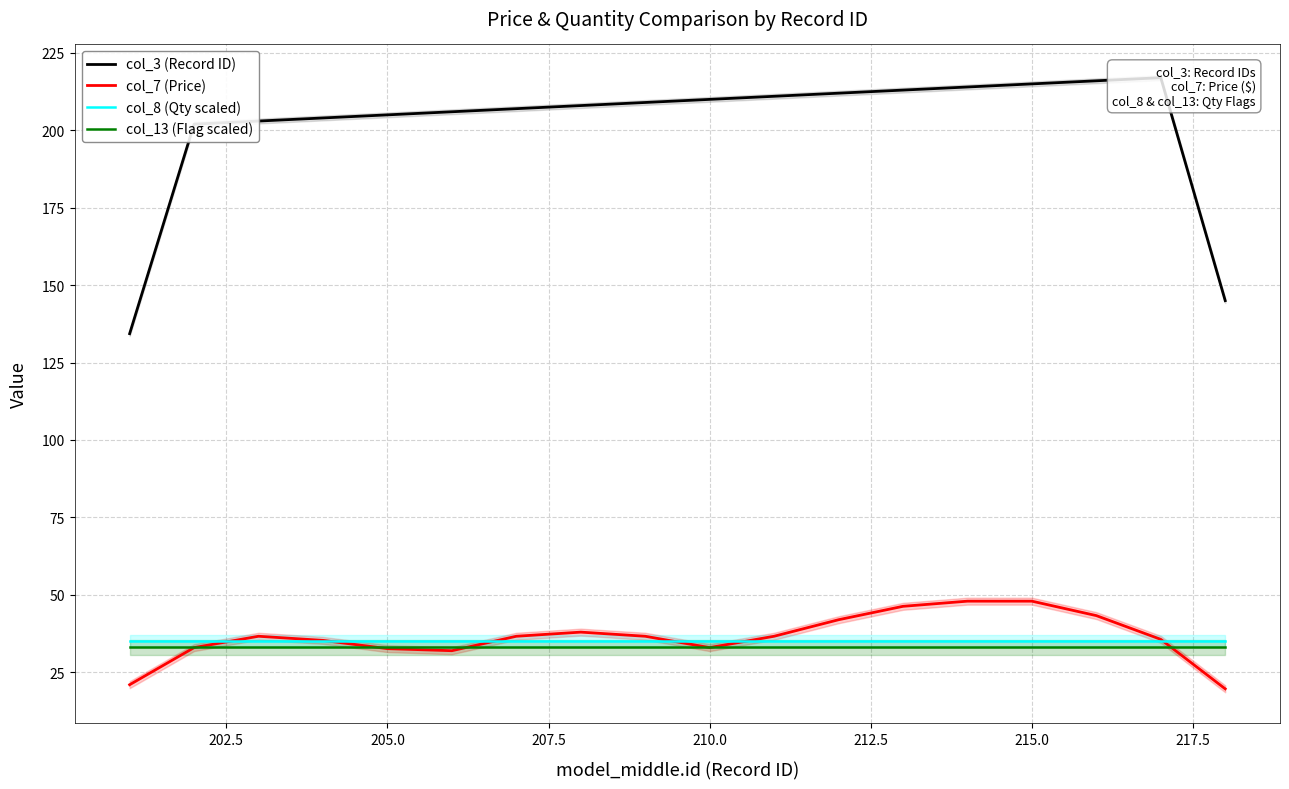

What are all the series names shown in the legend?

col_3 (Record ID), col_7 (Price), col_8 (Qty scaled), col_13 (Flag scaled)